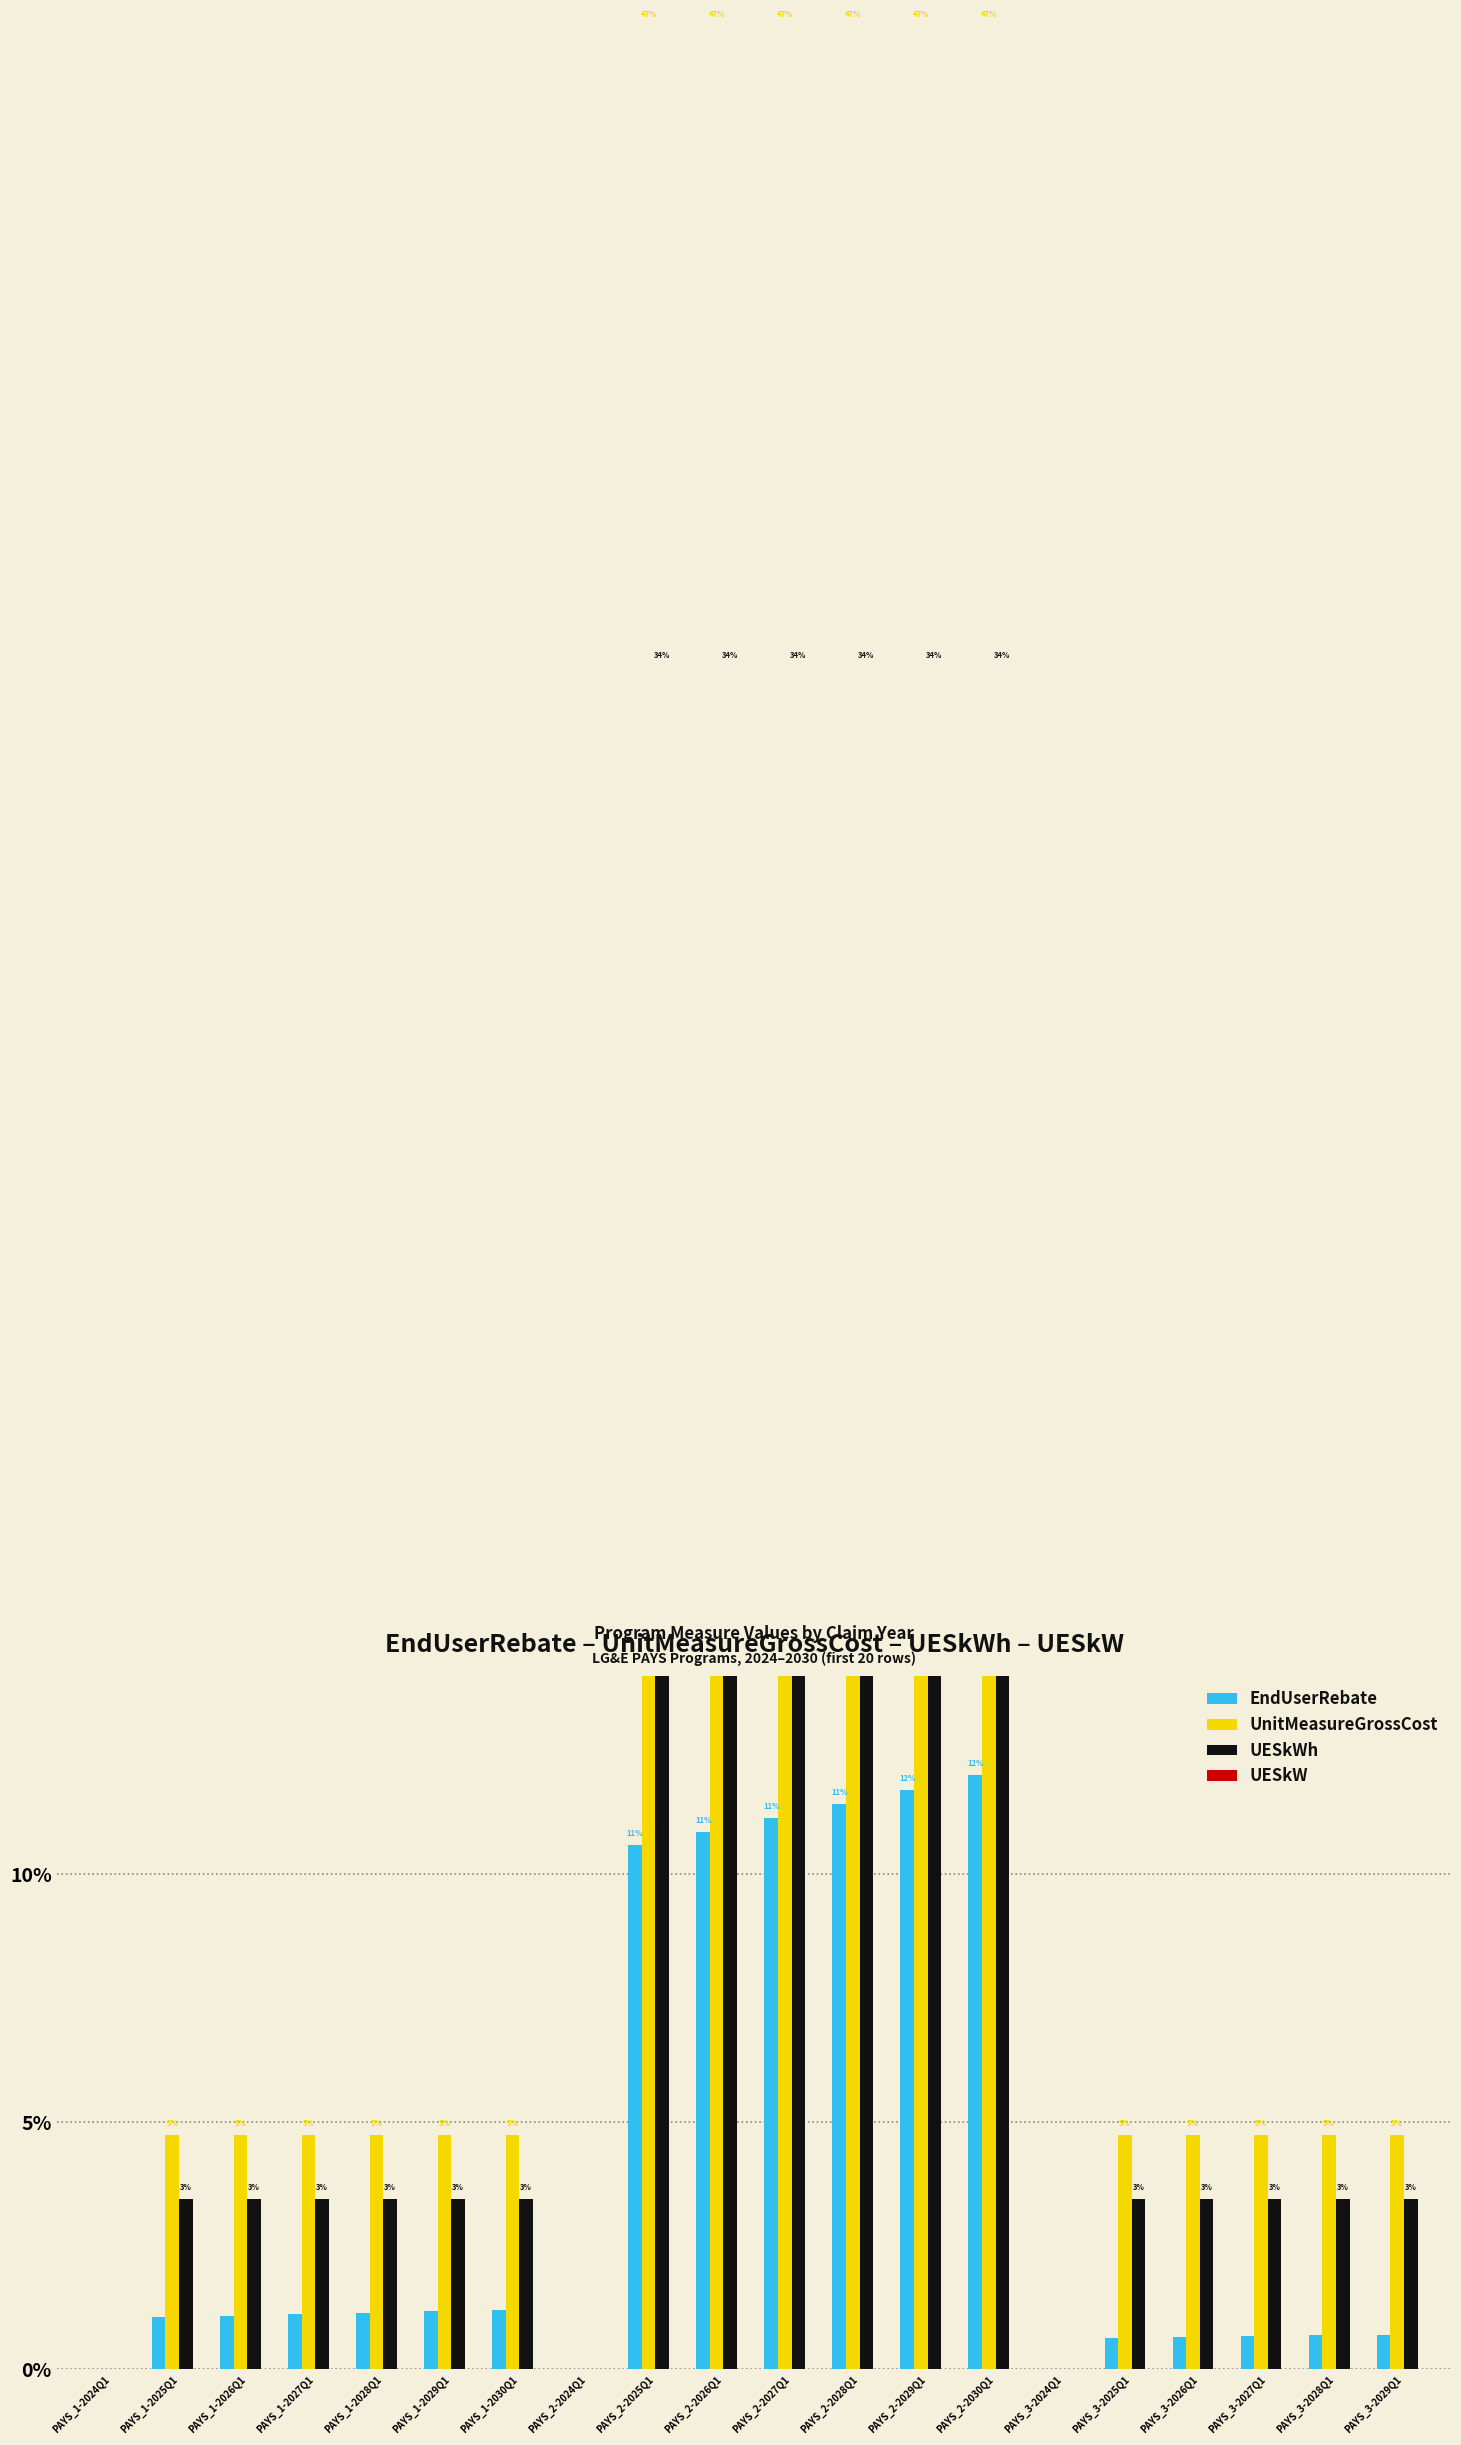

The UESkW series shows 0.0 at PAYS_1-2027Q1. True or false?

True